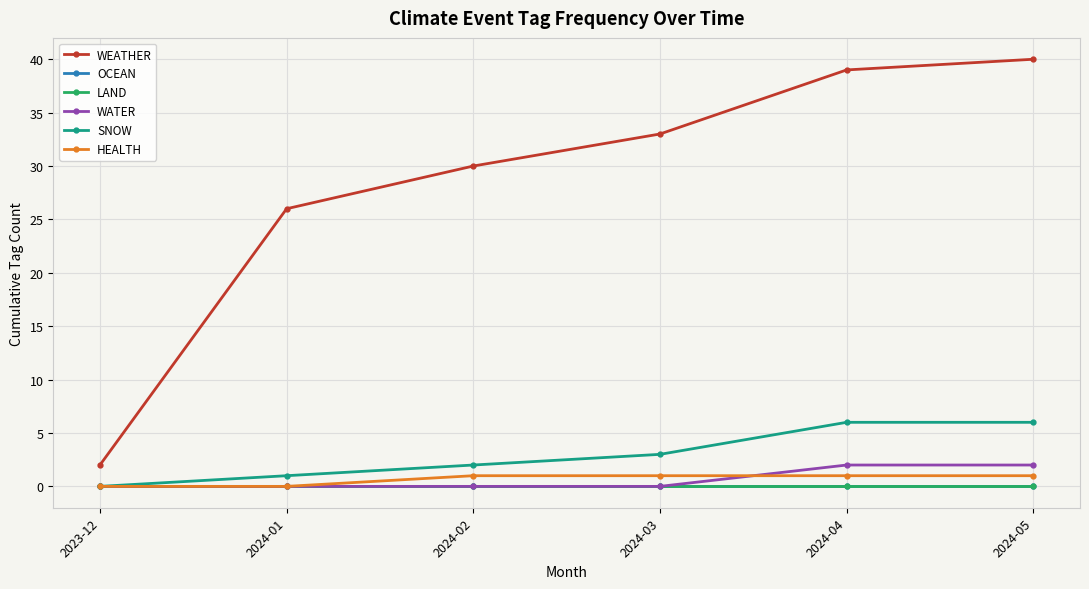

Which series has the largest total across all categories?

WEATHER